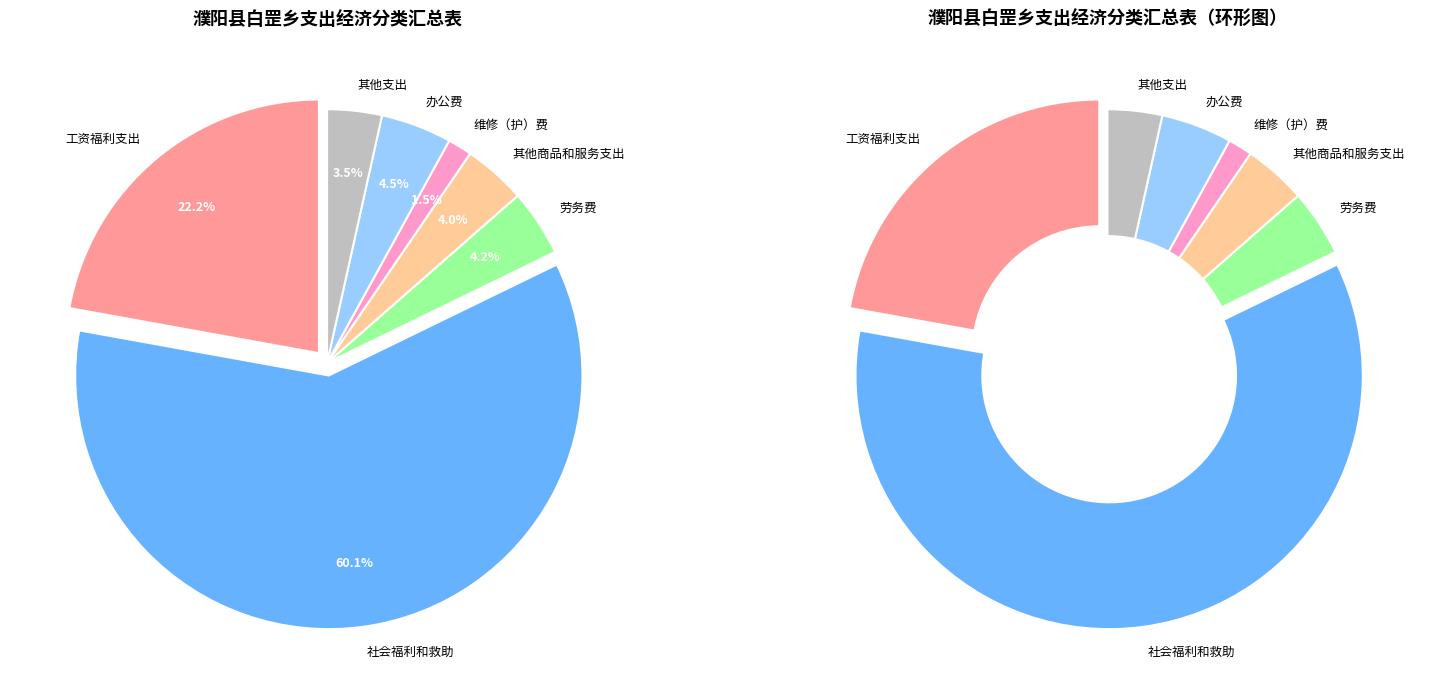

Is there a majority slice in this chart?

Yes